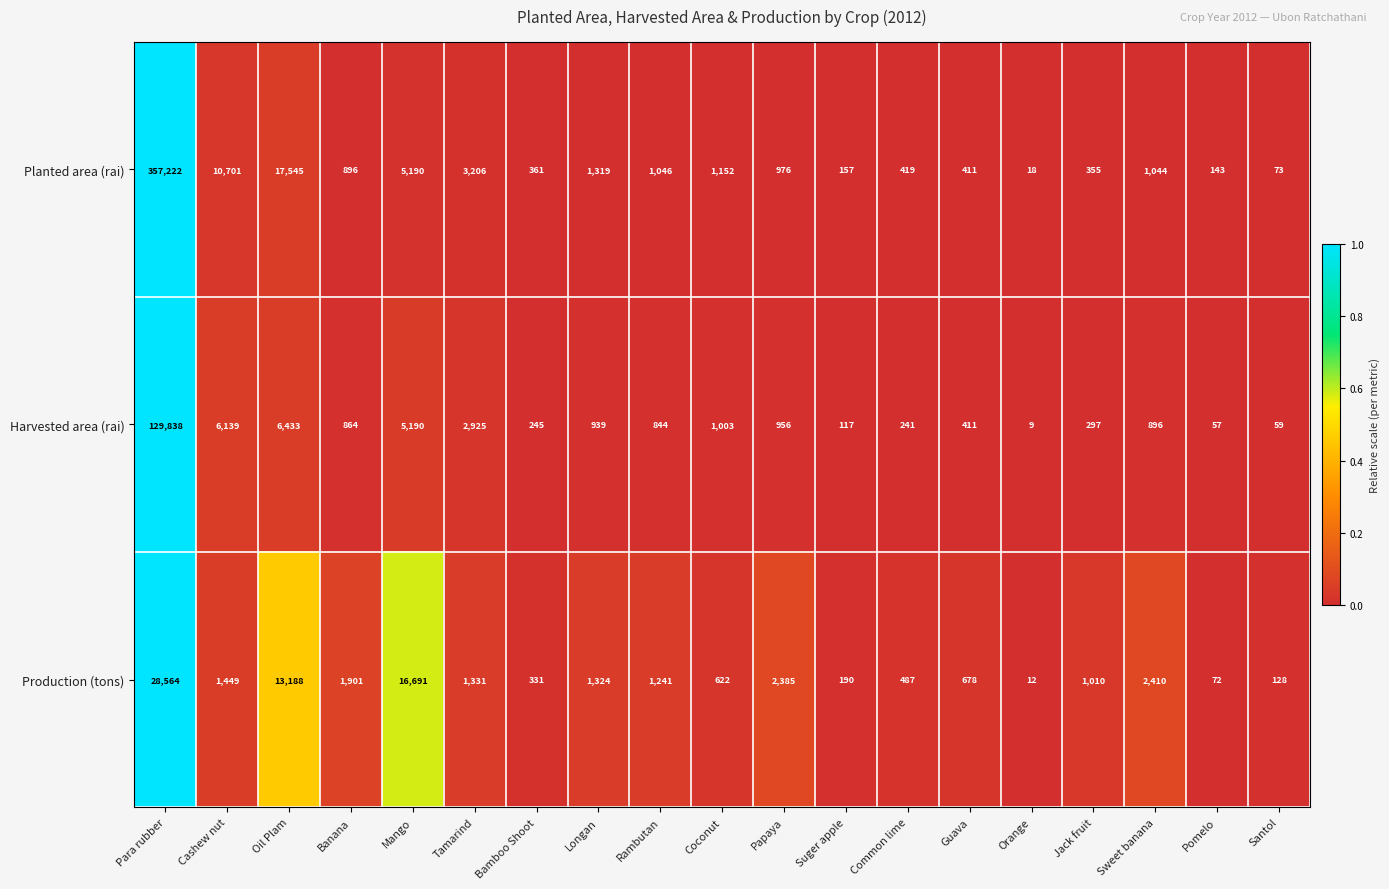

What is the lowest value of the Production (tons) series?

12